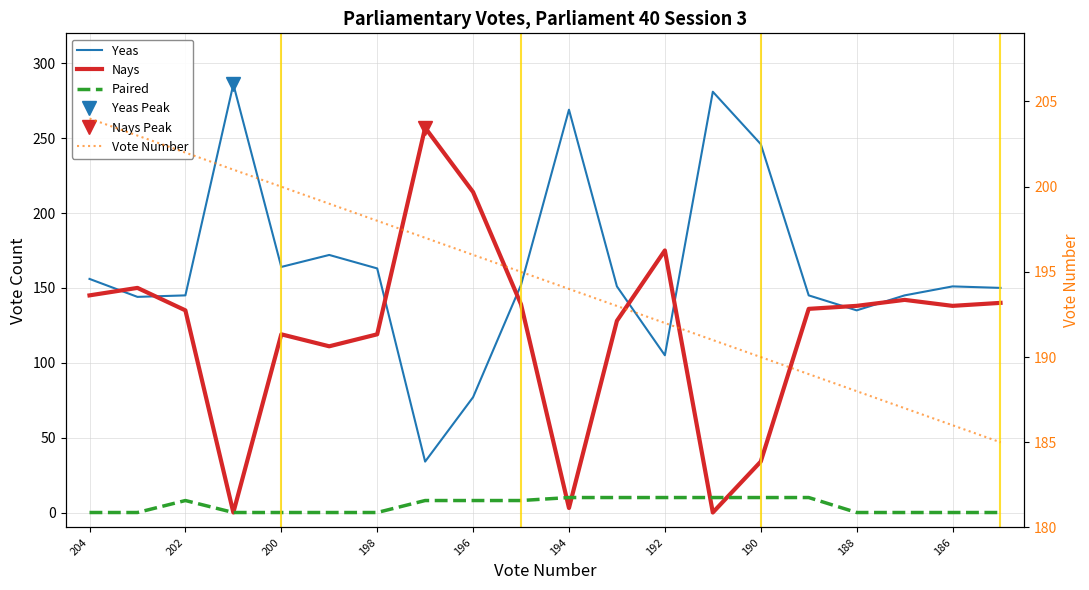

What is the value of the Vote Number point at the 9th from the left?

196